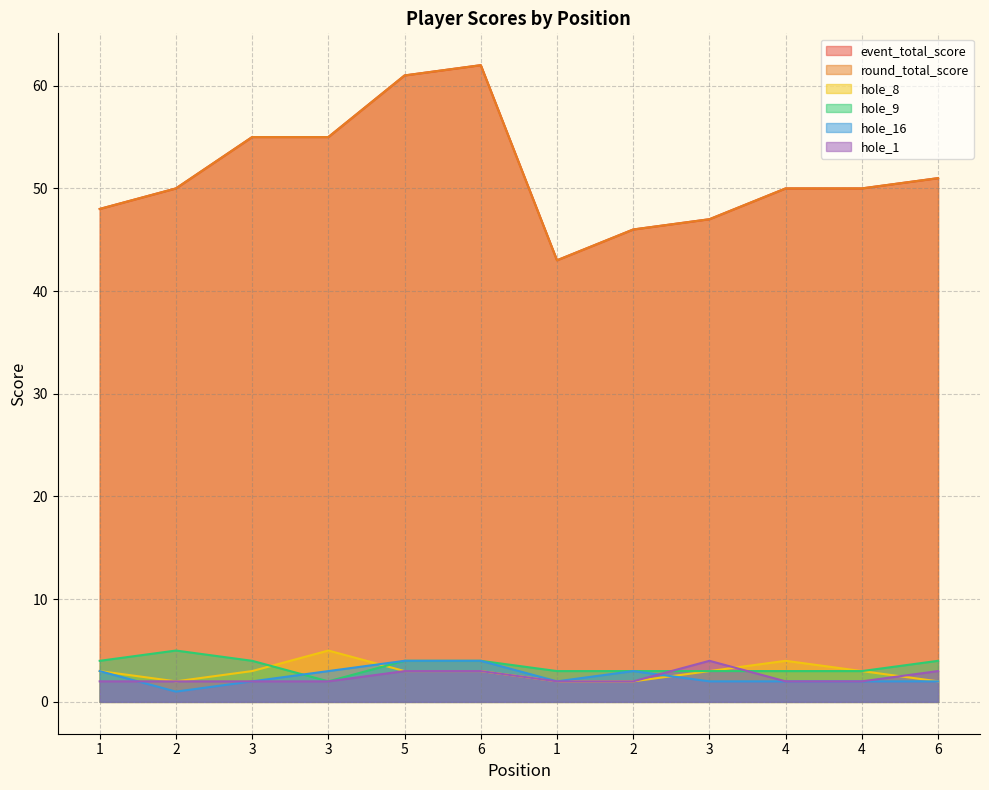

Which series has the largest total across all categories?

event_total_score